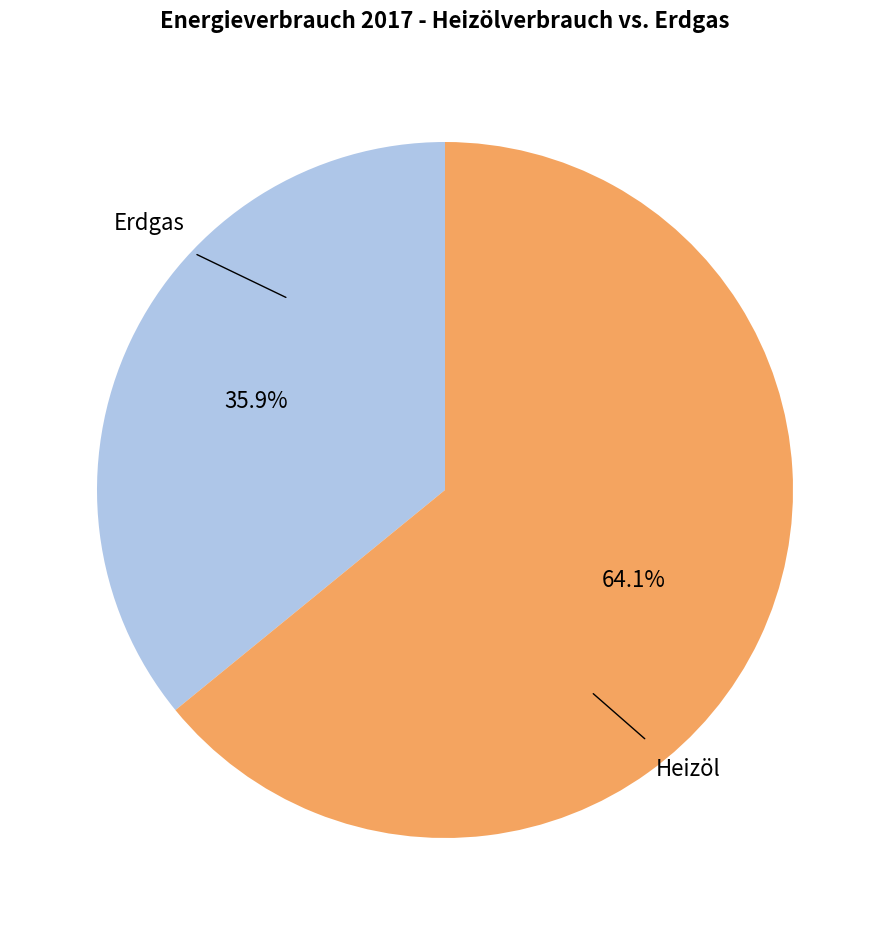

Is there a majority slice in this chart?

Yes